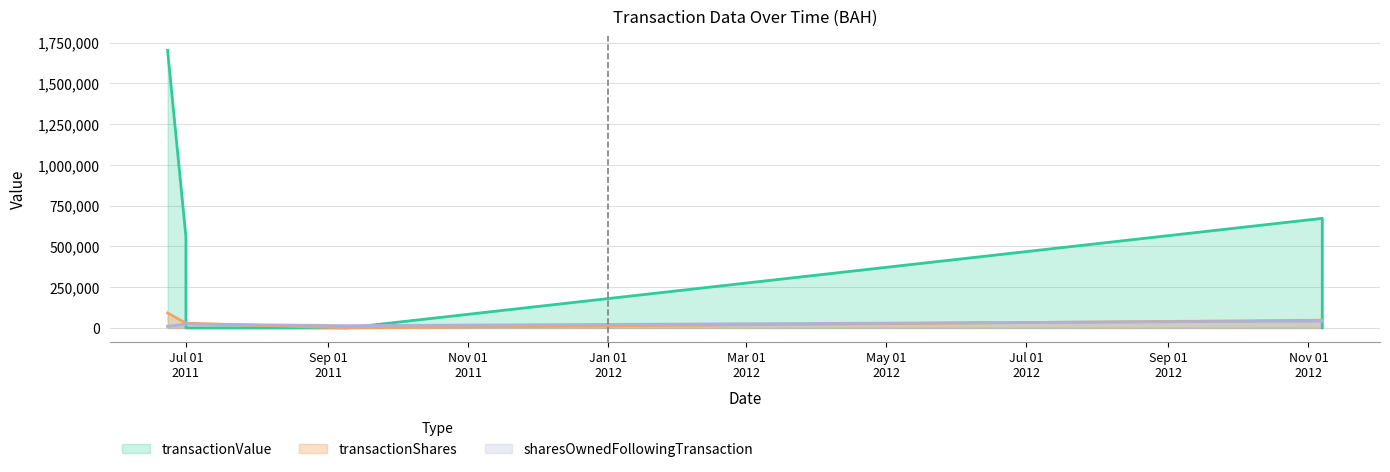

What is the label of the 6th point from the right?

2011-06-23